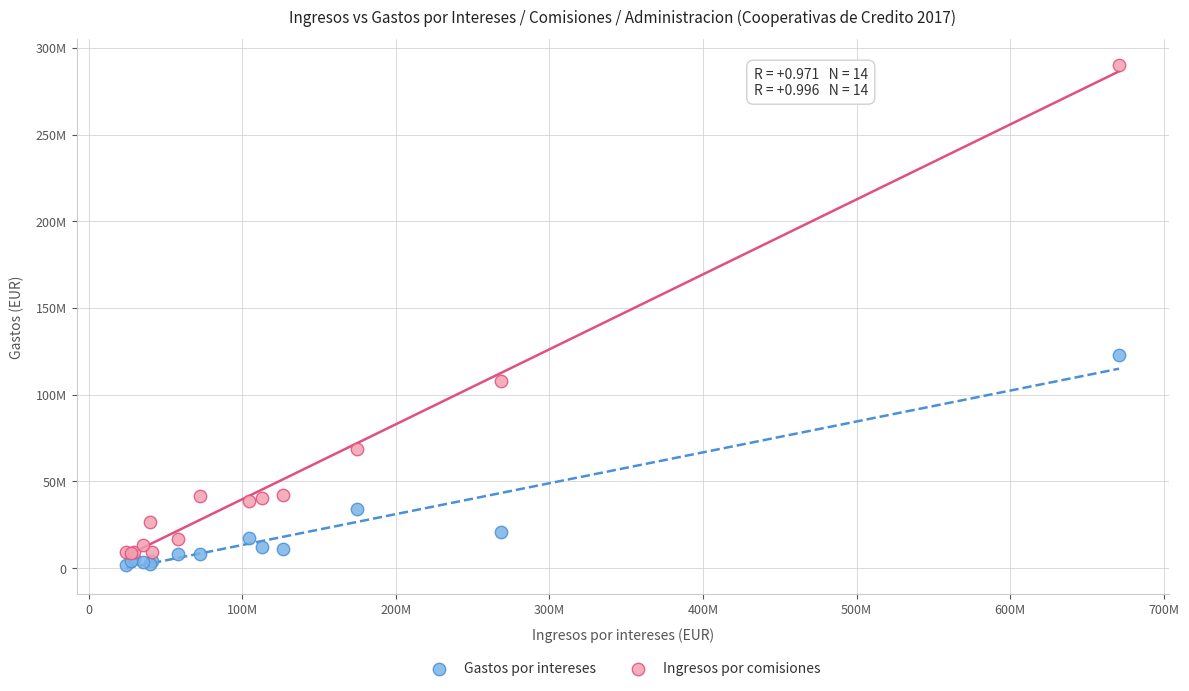

Which series reaches the minimum Y coordinate?

Gastos por intereses